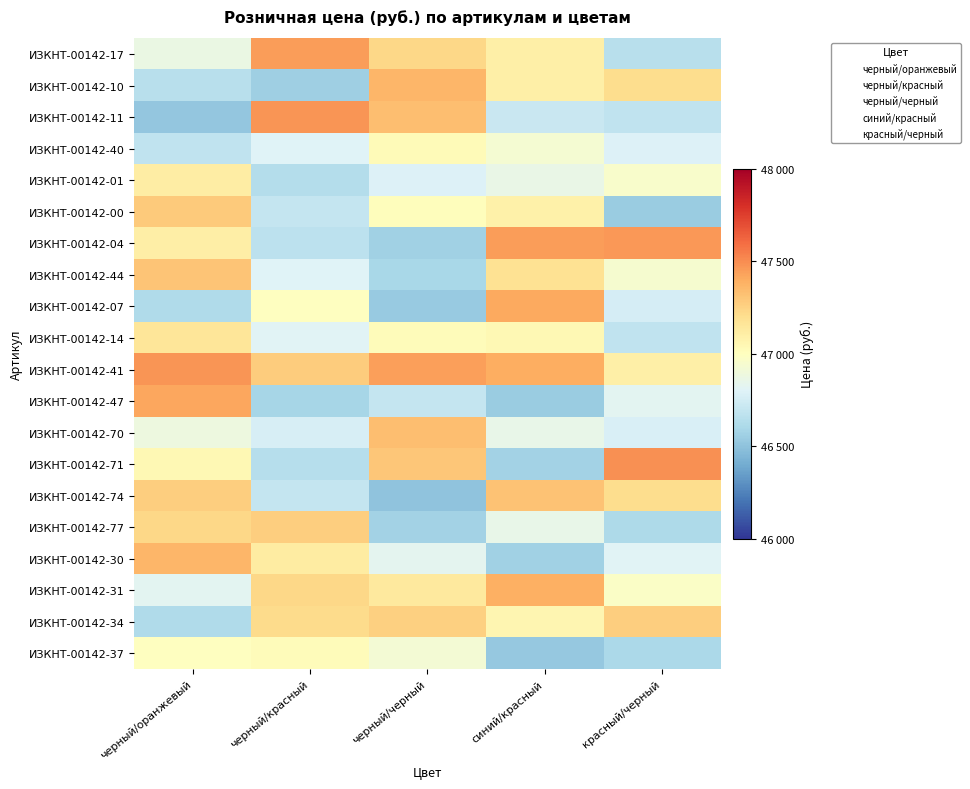

Rank the series by their maximum value, from lowest to highest.

ИЗКНТ-00142-37, ИЗКНТ-00142-40, ИЗКНТ-00142-01, ИЗКНТ-00142-14, ИЗКНТ-00142-34, ИЗКНТ-00142-77, ИЗКНТ-00142-00, ИЗКНТ-00142-44, ИЗКНТ-00142-74, ИЗКНТ-00142-70, ИЗКНТ-00142-30, ИЗКНТ-00142-10, ИЗКНТ-00142-31, ИЗКНТ-00142-07, ИЗКНТ-00142-47, ИЗКНТ-00142-17, ИЗКНТ-00142-04, ИЗКНТ-00142-41, ИЗКНТ-00142-11, ИЗКНТ-00142-71